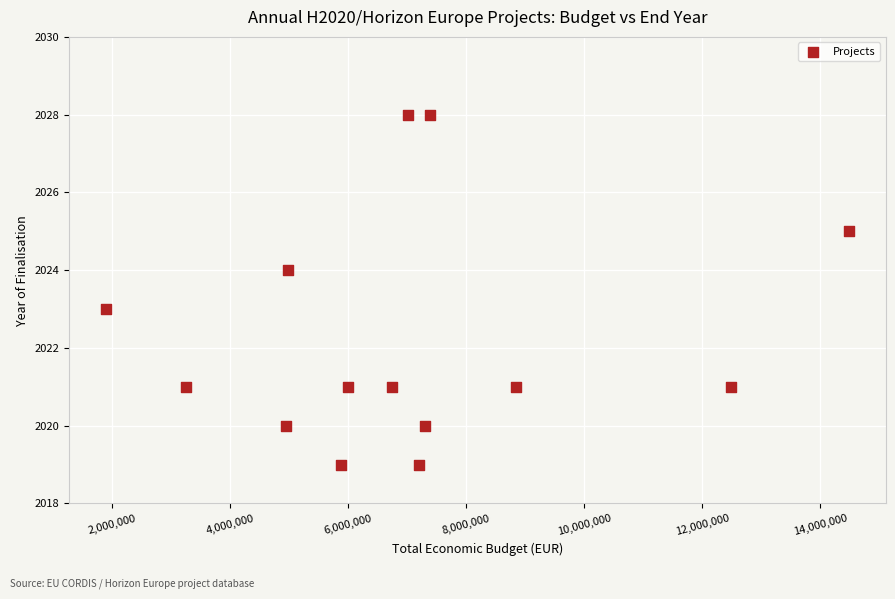

What is the range of Y values (max minus min)?

9